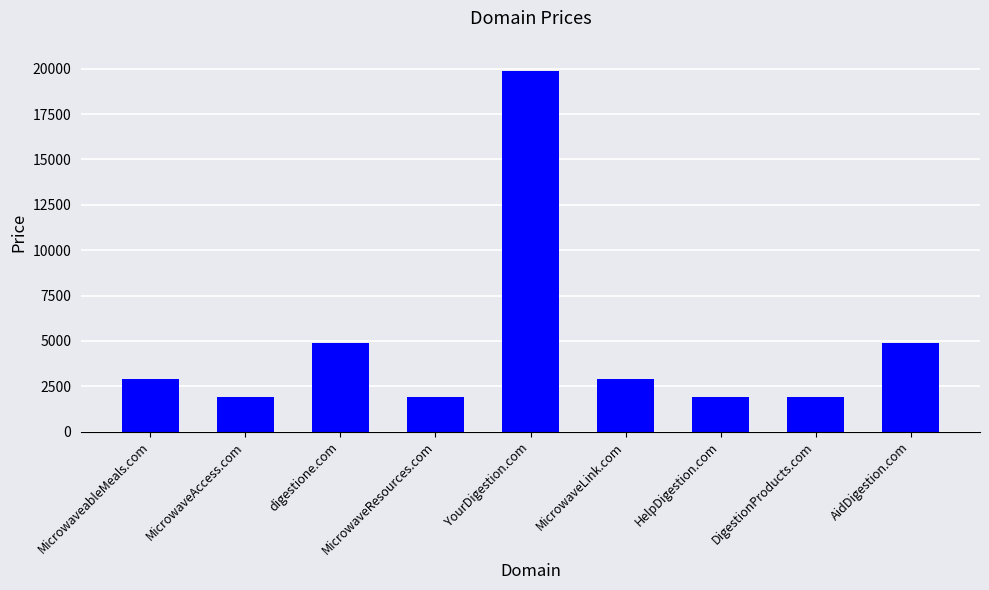

Is it true that the value at YourDigestion.com is 19888?

True